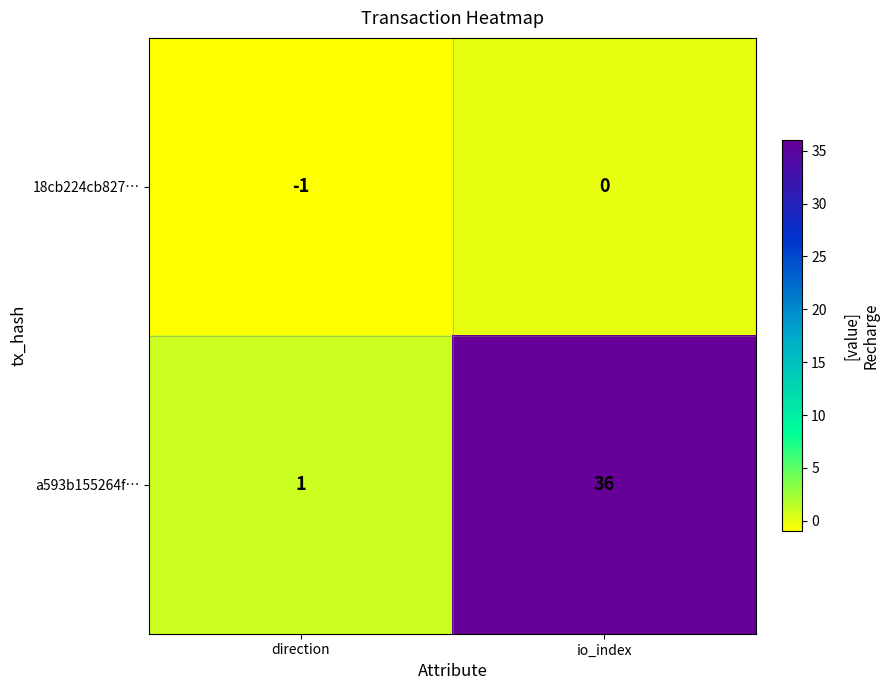

What is the sum of the a593b155264f… values at io_index and direction?

37